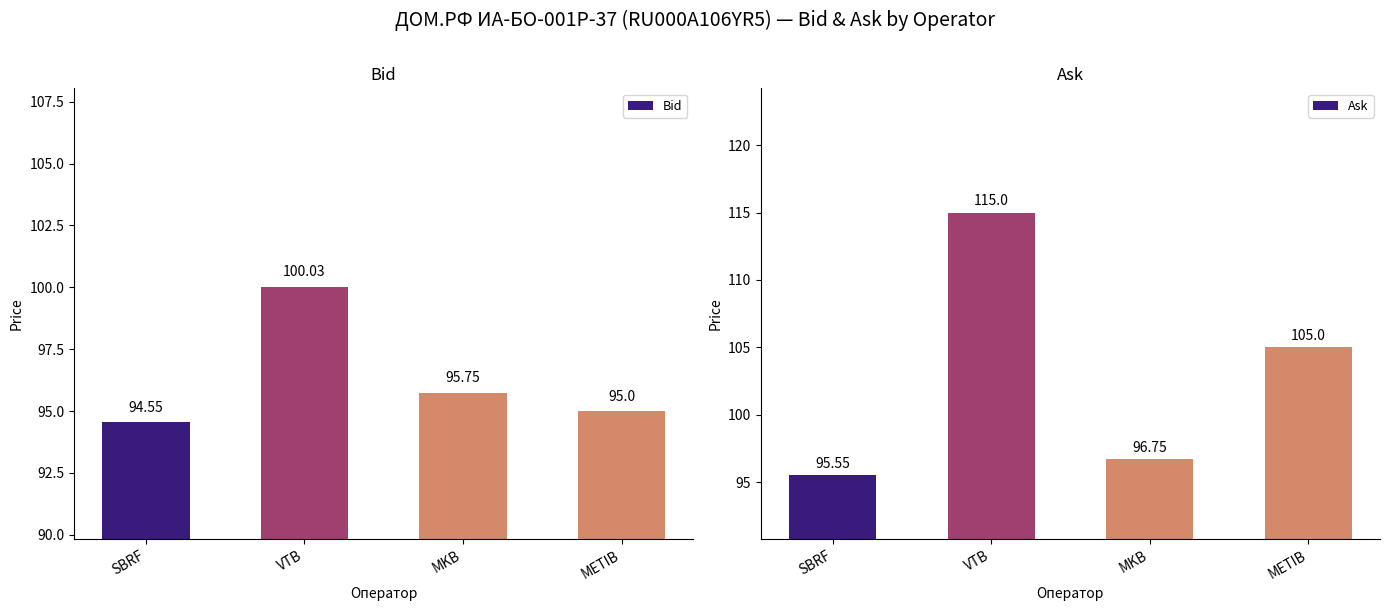

Which series has the largest range (max minus min)?

Ask